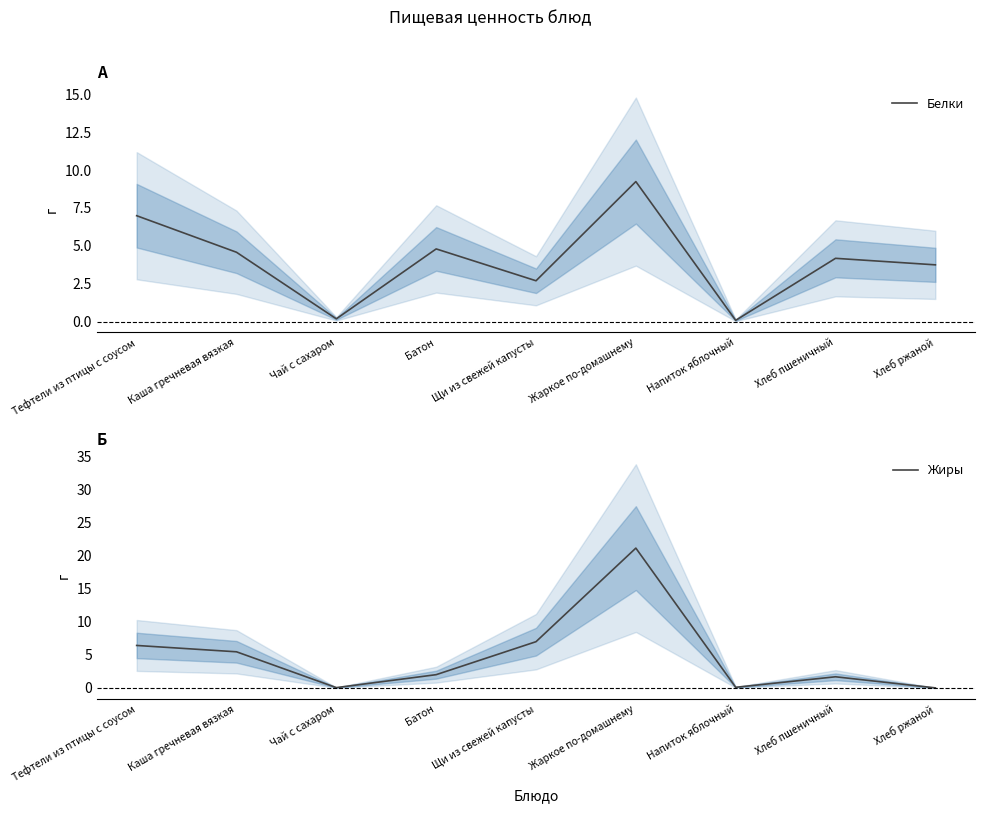

Is it true that Жиры equals 6.4 at Тефтели из птицы с соусом?

True